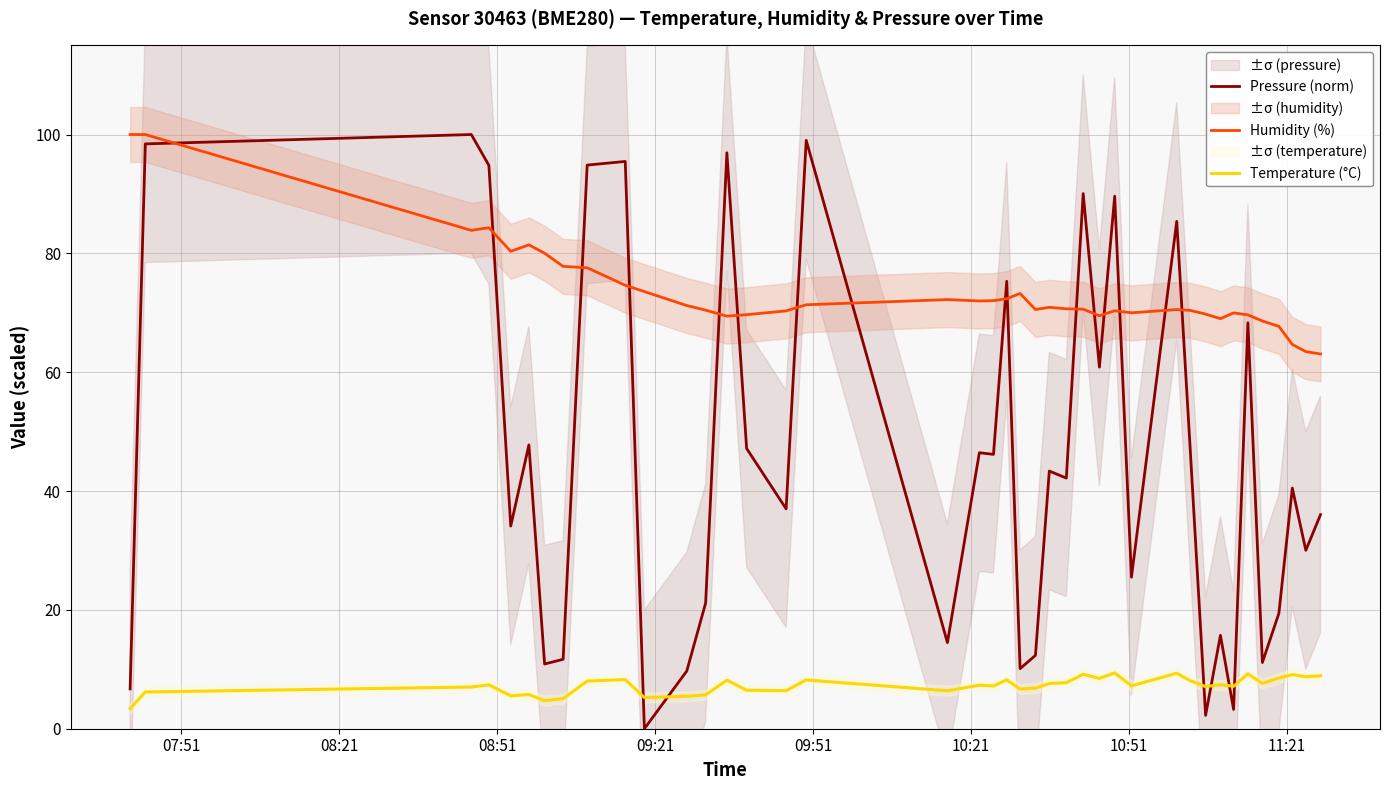

True or false: Humidity (%) and Pressure (norm) intersect in this chart.

True